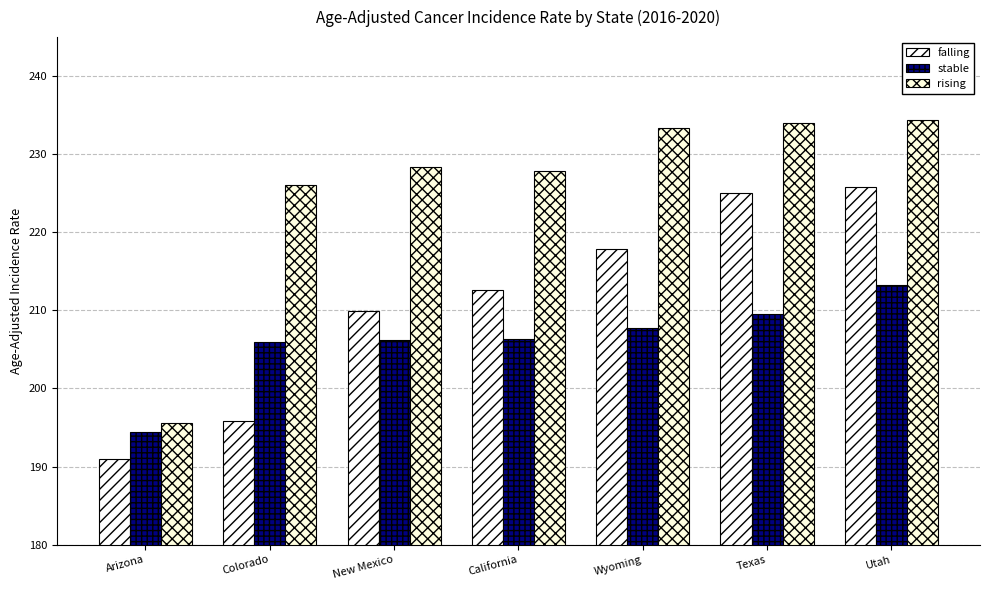

How many data points does each series have?

7